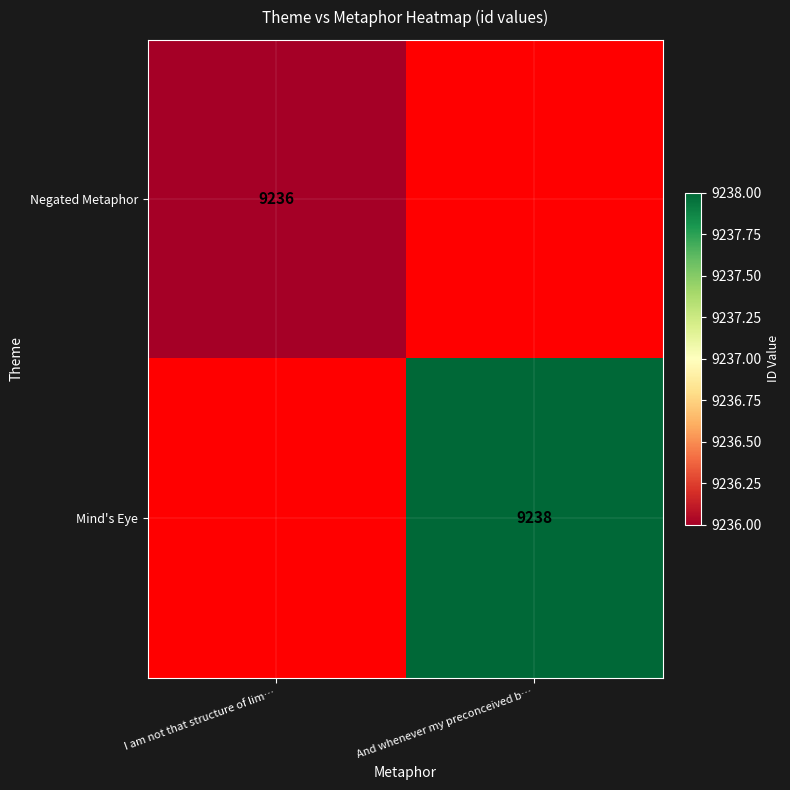

True or false: Mind's Eye has a value of 9238 at And whenever my preconceived b….

True